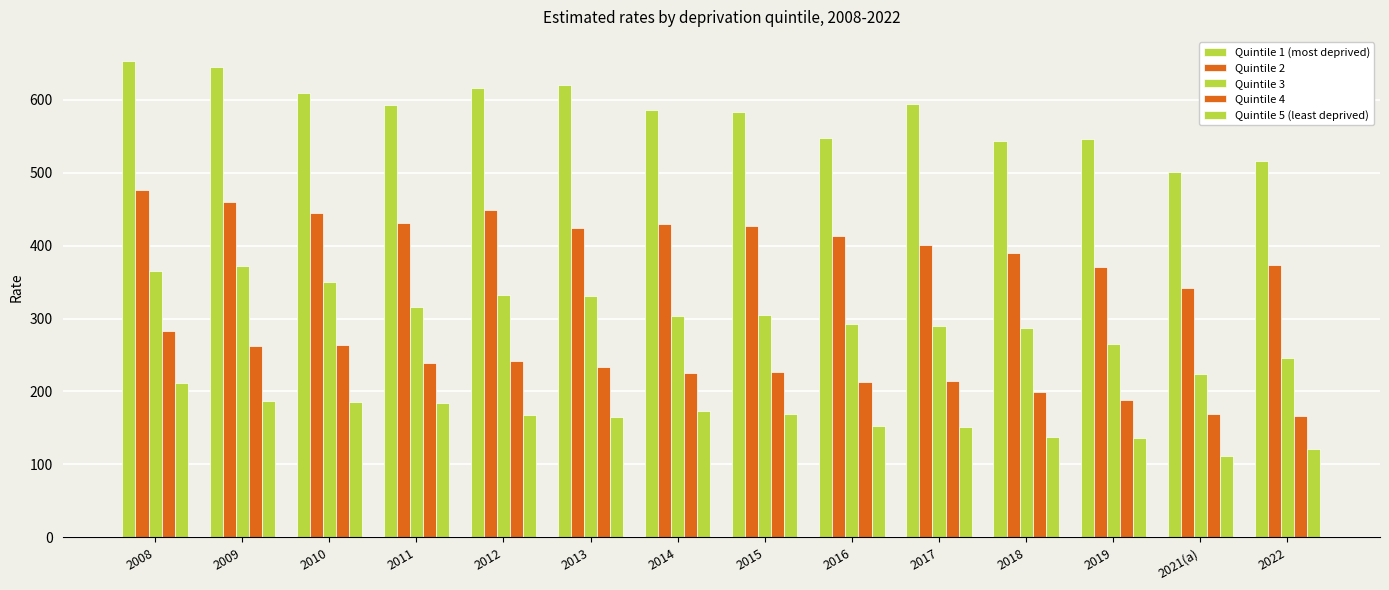

How many categories are shown in the chart?

14